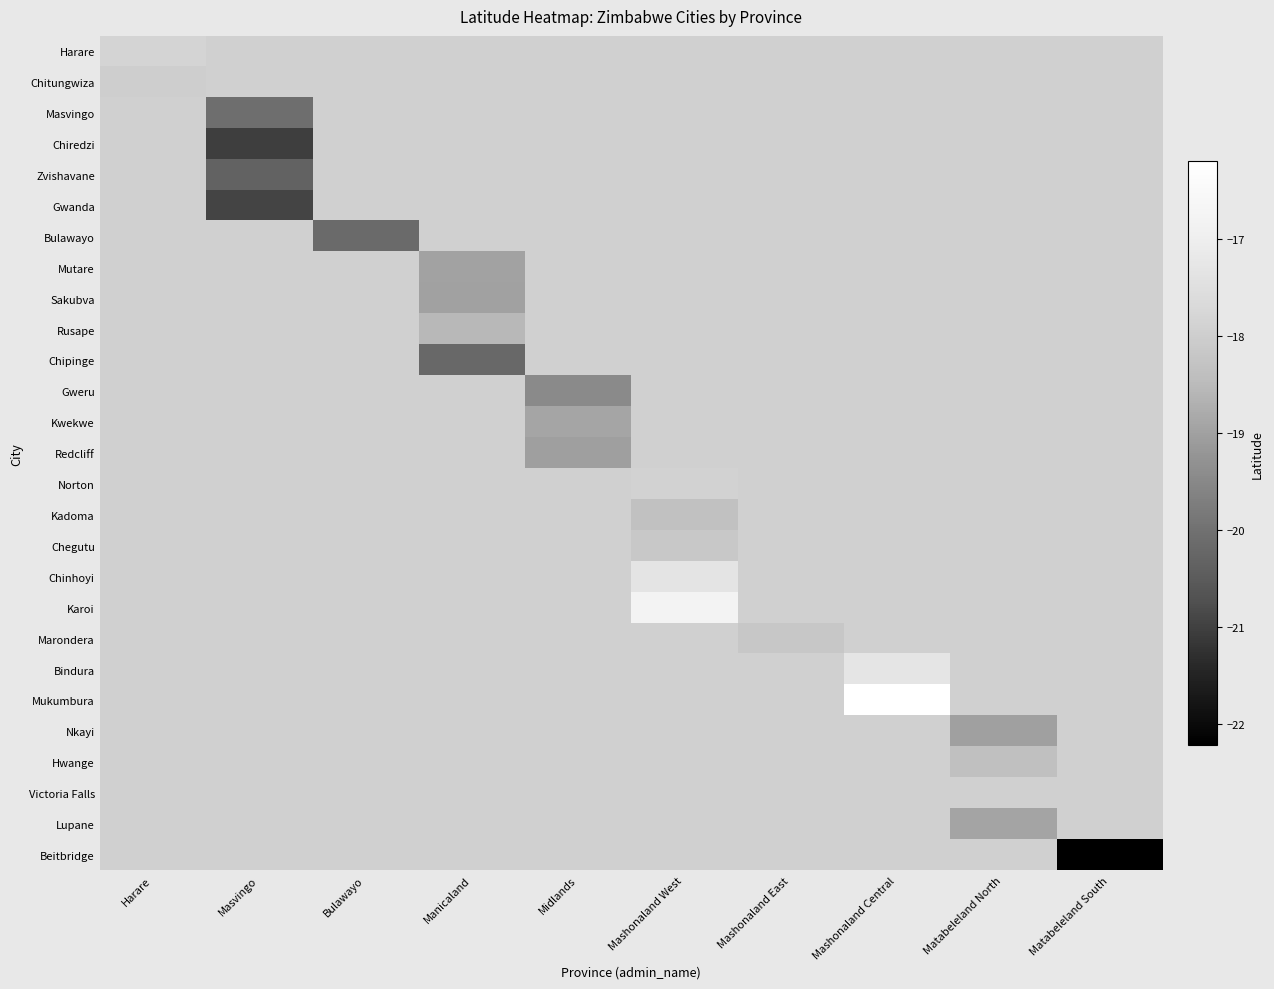

Between Manicaland and Harare, which is larger?

Harare